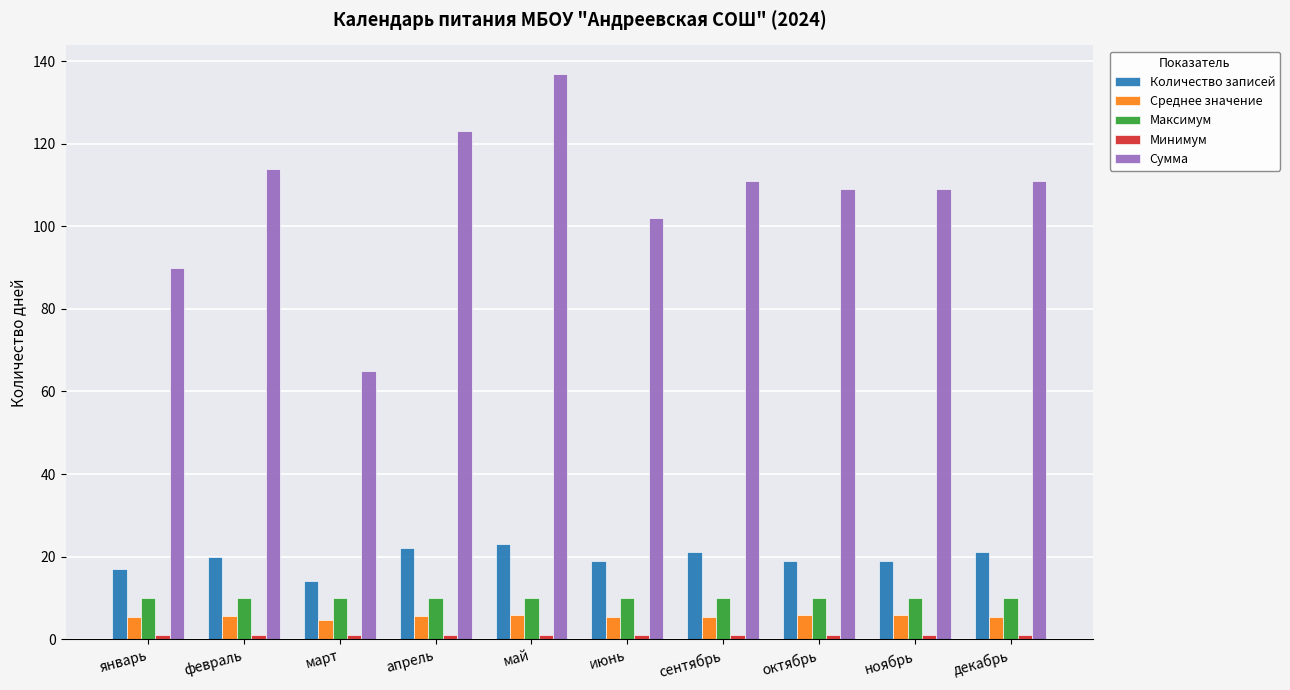

How many data points does each series have?

10